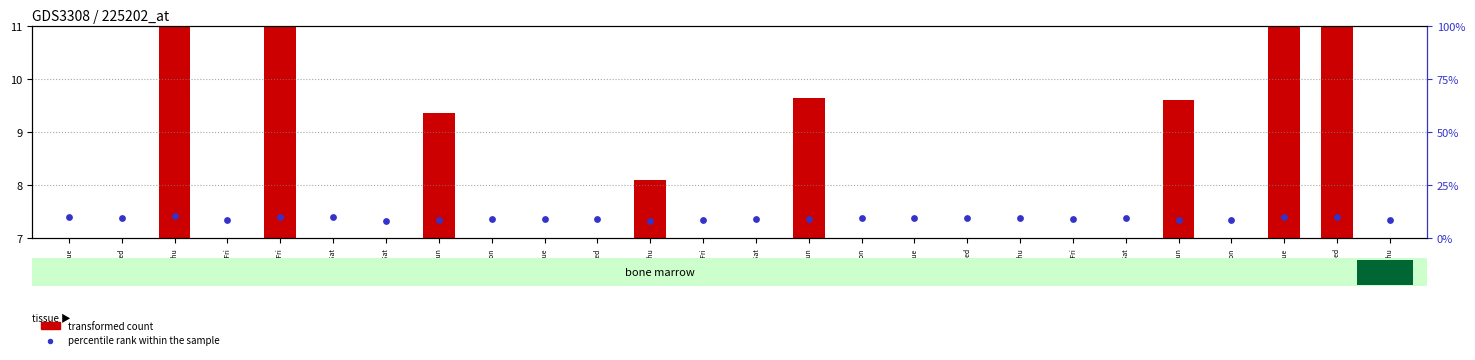

Is the value of percentile rank within the sample at 18-Fri greater than the value of transformed count at 17-Thu?

Yes